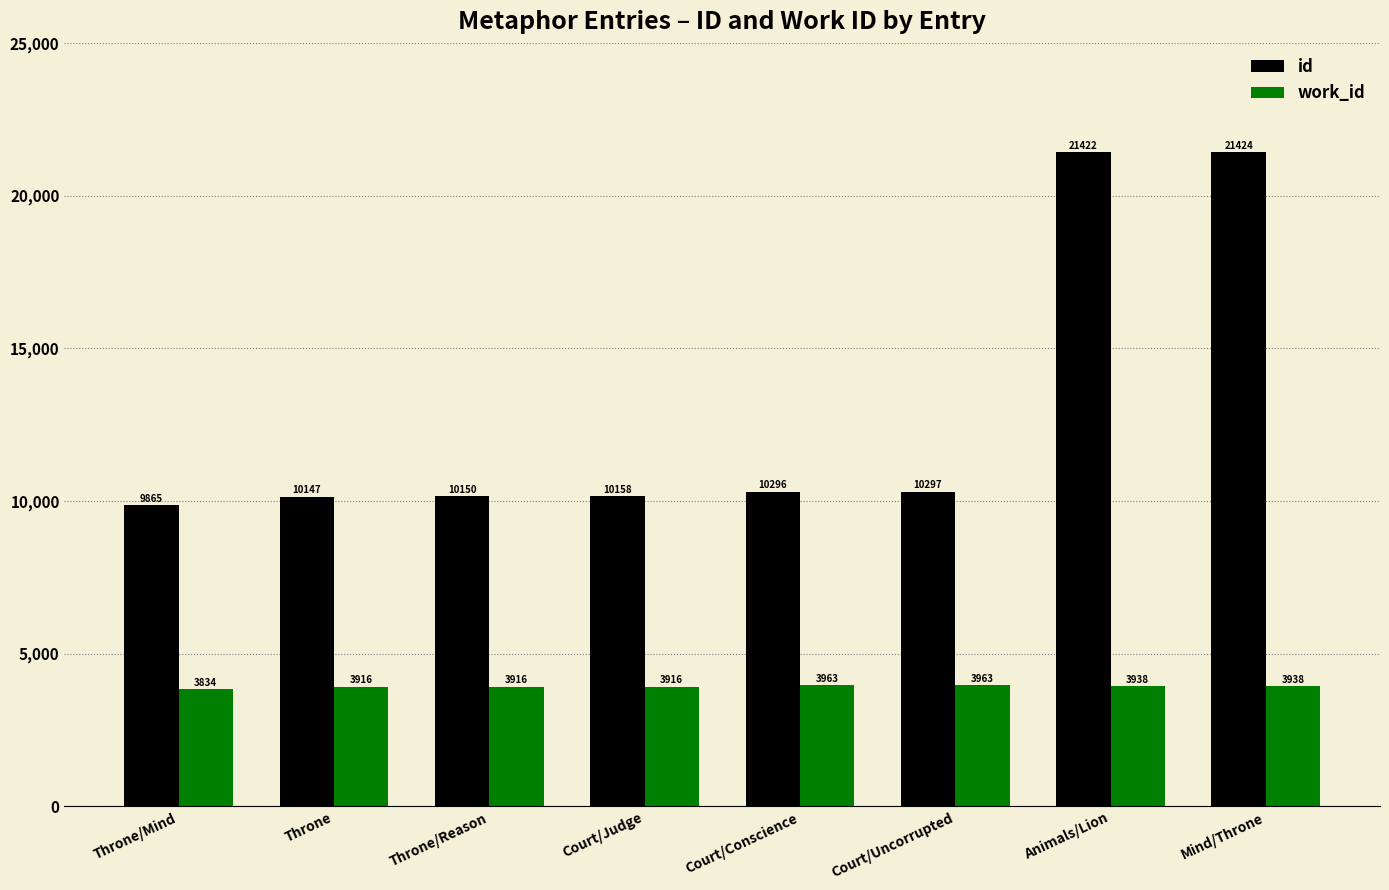

At how many categories does at least one series exceed 10646?

2